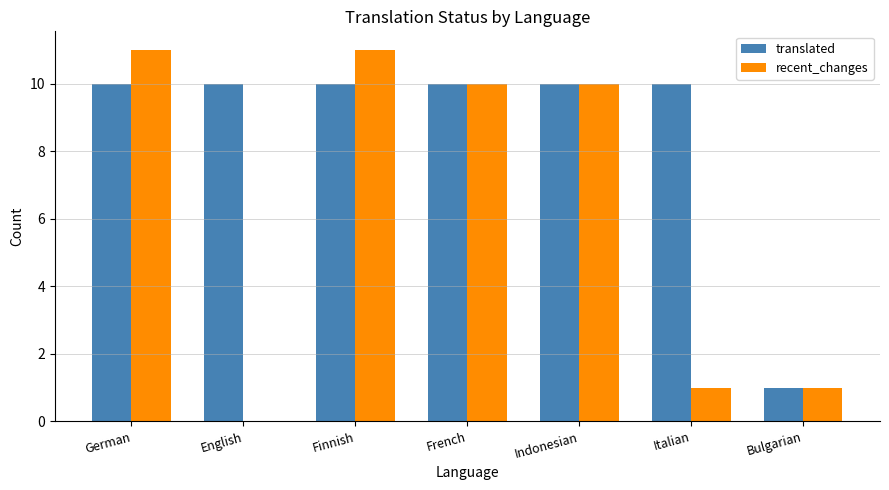

The value of recent_changes at French is 13. True or false?

False